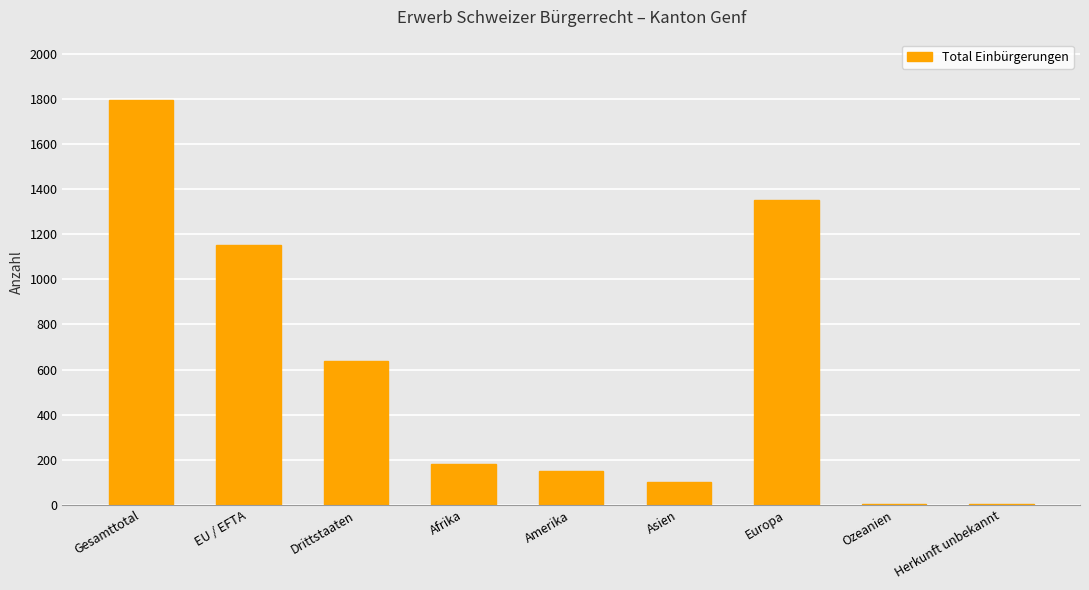

What is the ratio of the value at Asien to the value at Ozeanien?

25.5